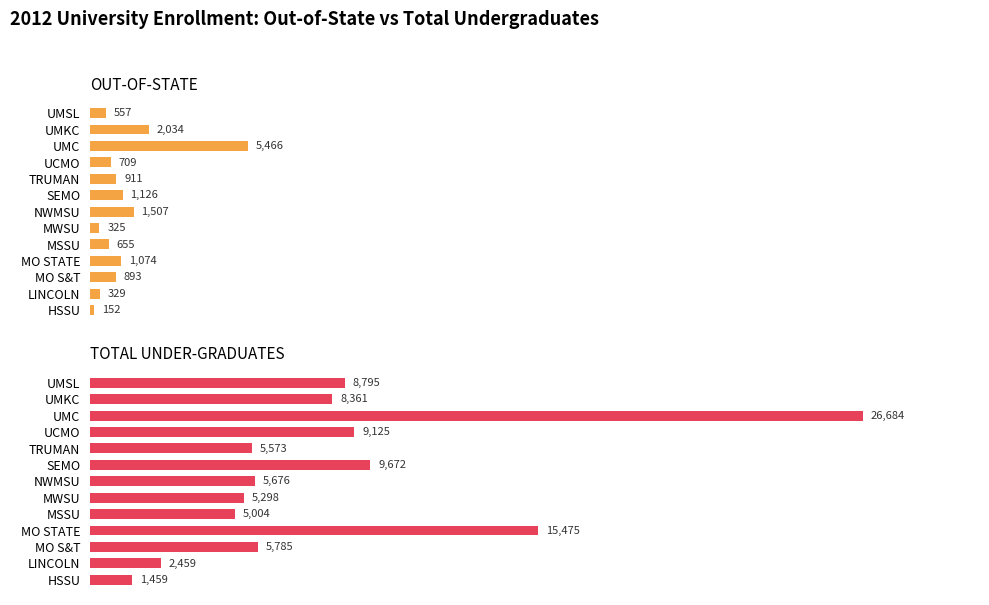

Is it true that TOTAL UNDER-GRADUATES equals 14459 at 12?

False